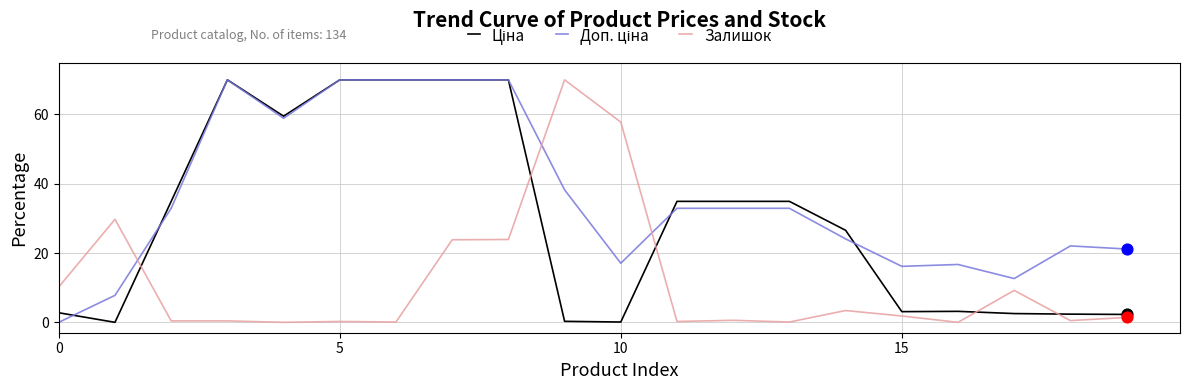

At how many categories does at least one series exceed 29?

13